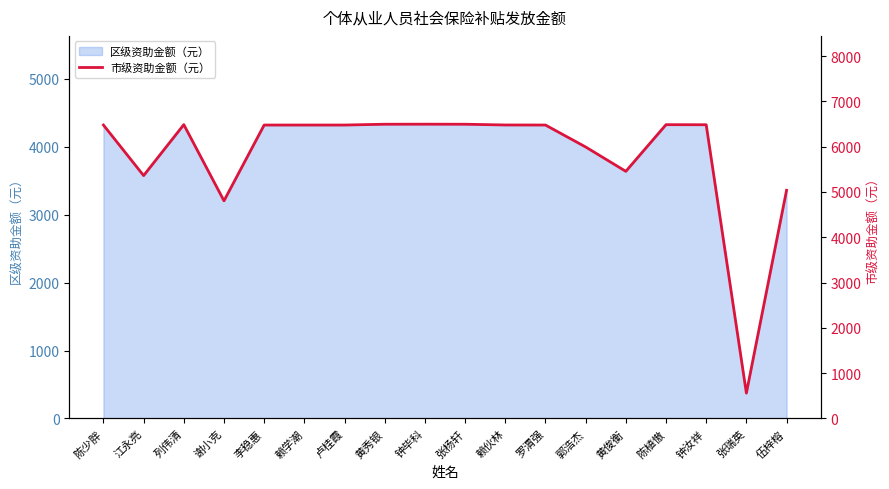

What is the average value?

5835.1